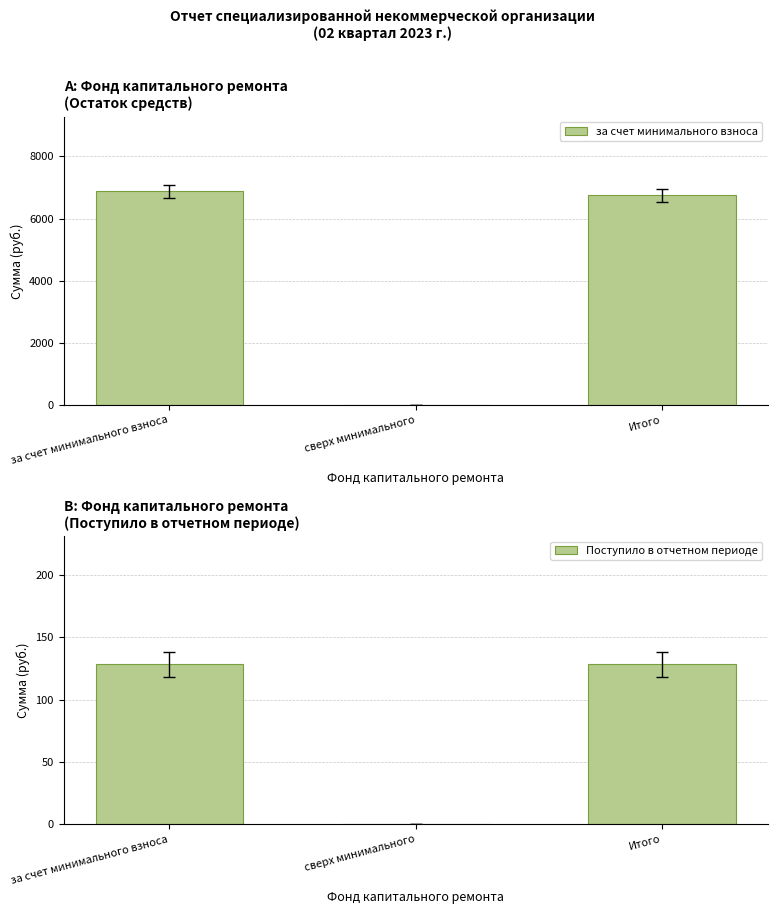

What are all the series names shown in the legend?

за счет минимального взноса, Поступило в отчетном периоде